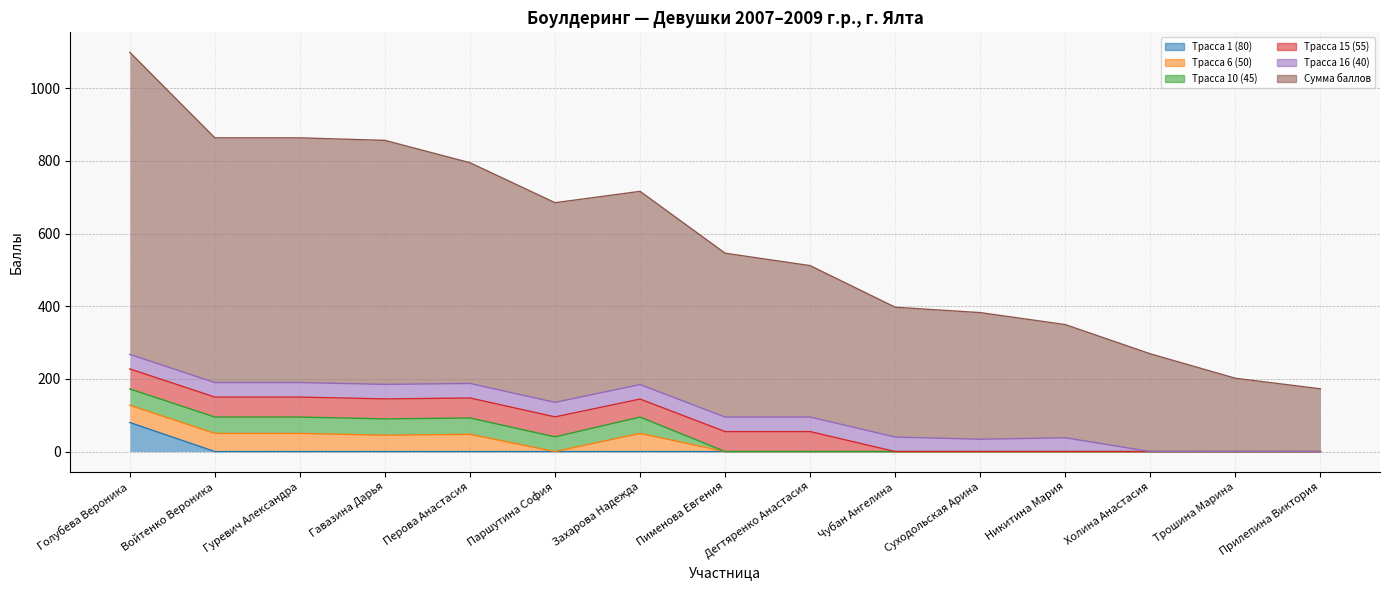

What is the sum of all Трасса 10 (45) values?

310.5